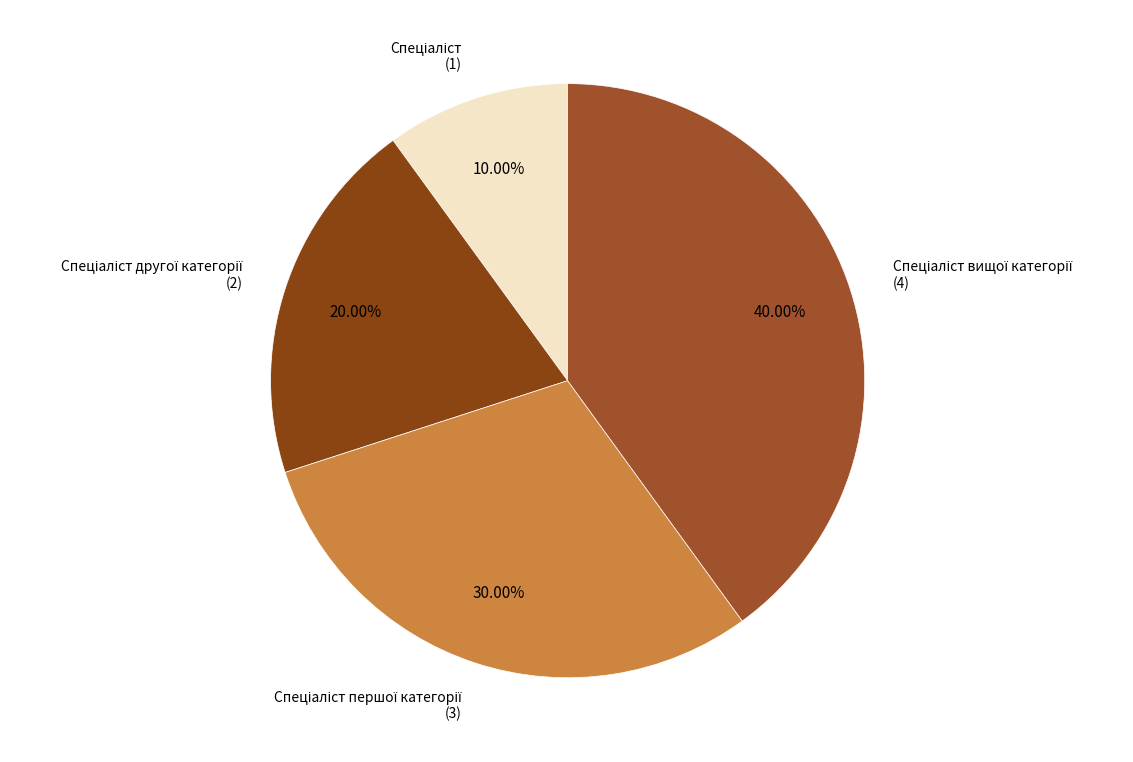

Does any single category account for the majority?

No